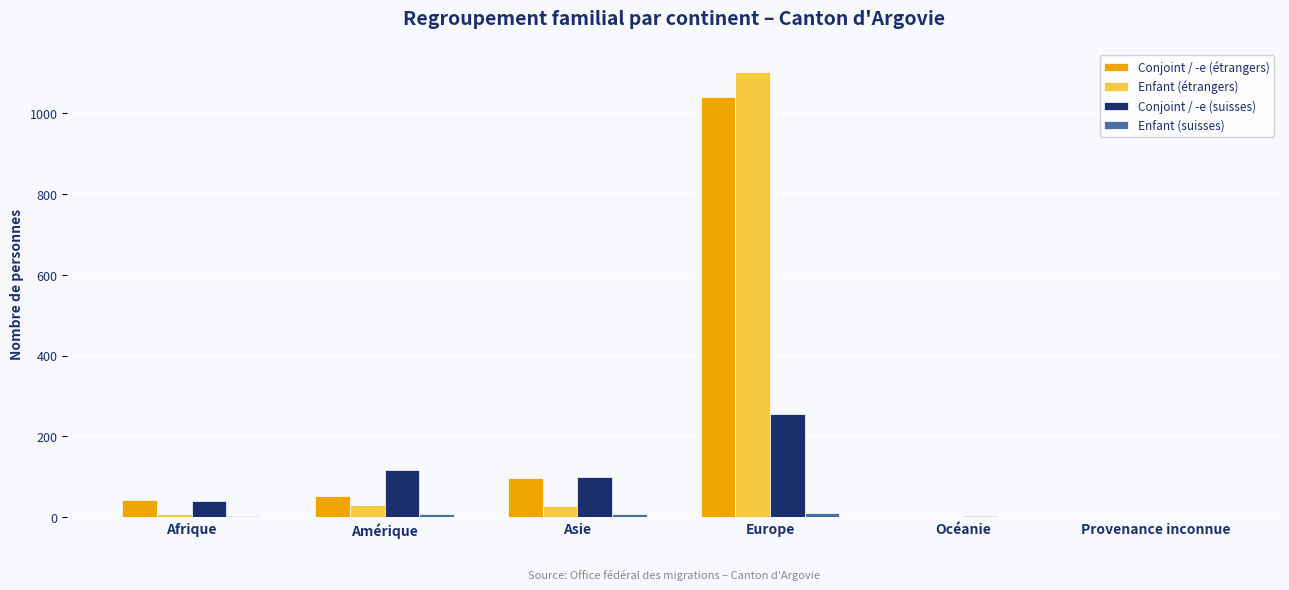

True or false: Conjoint / -e (suisses) has a value of 4 at Océanie.

True